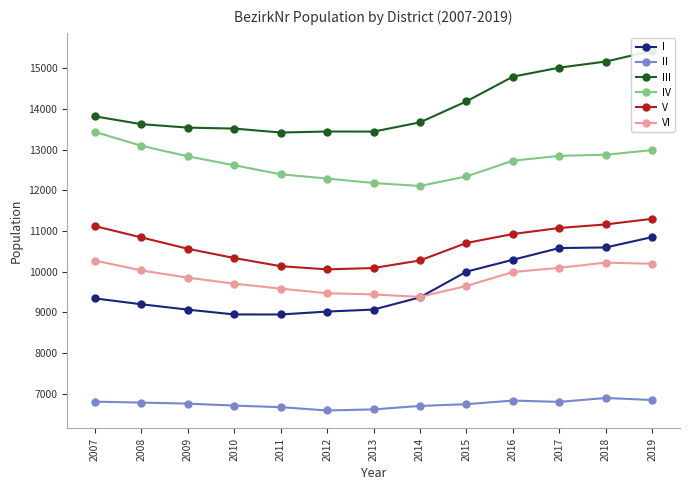

What is the difference between the II values at 2010 and 2012?

120